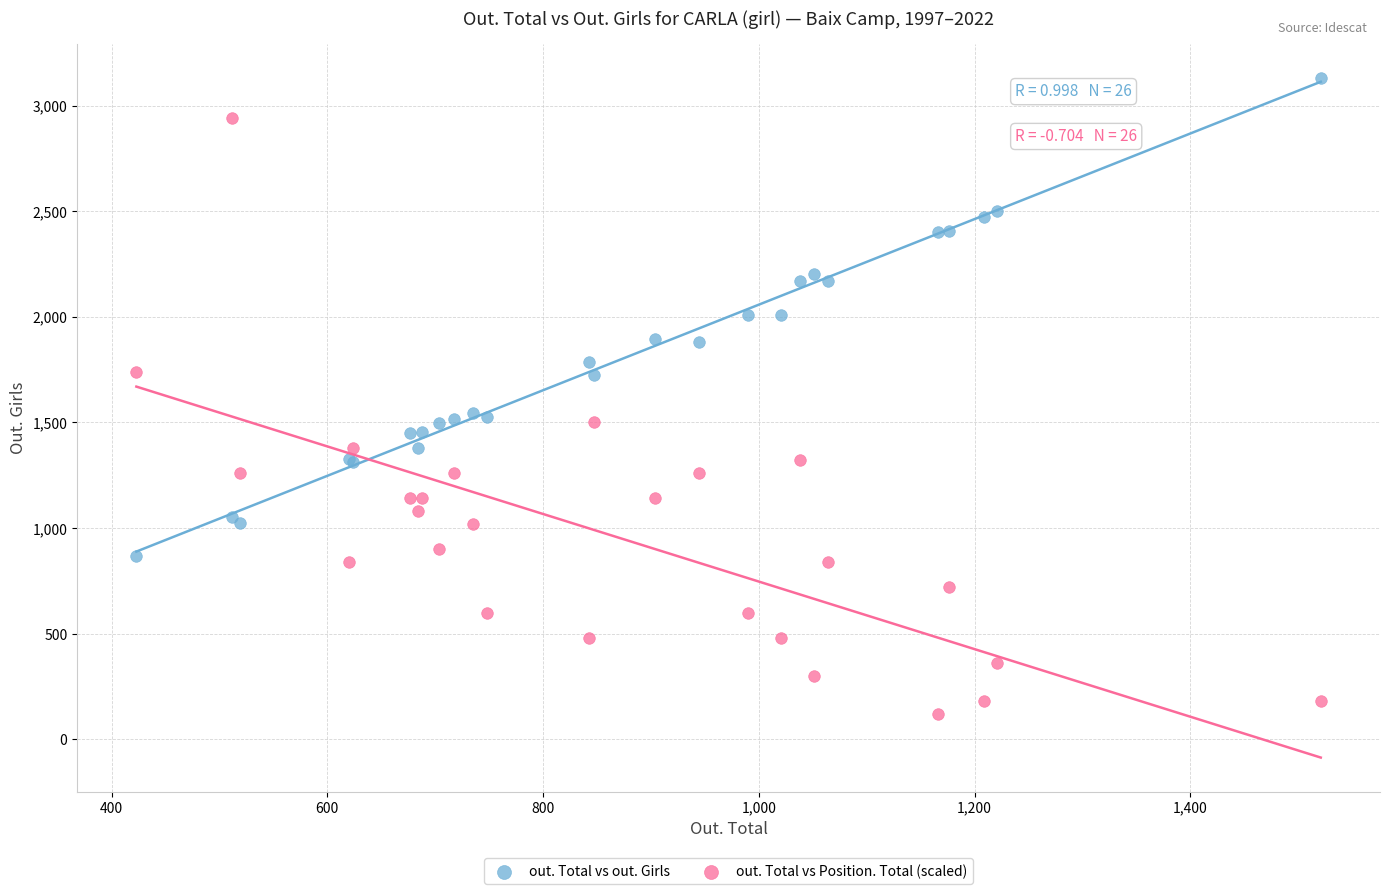

What are all the series names shown in the legend?

out. Total vs out. Girls, out. Total vs Position. Total (scaled)